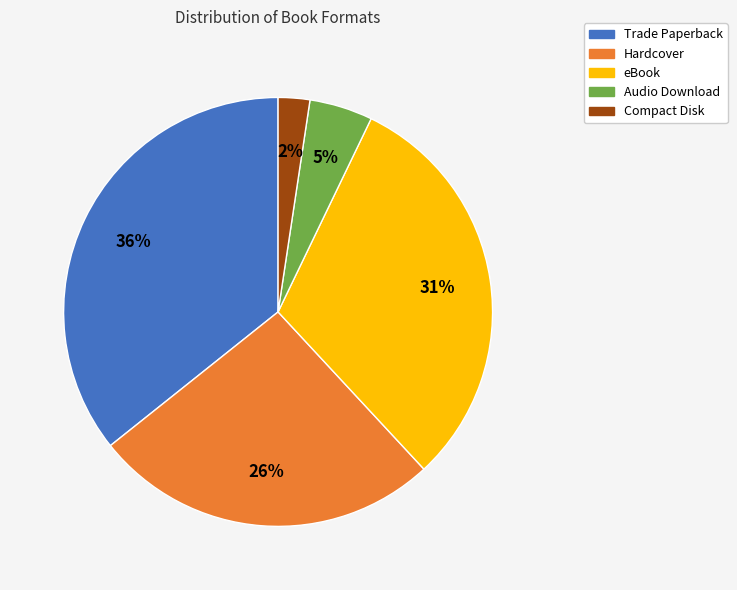

Is there any slice that represents more than half of the pie?

No